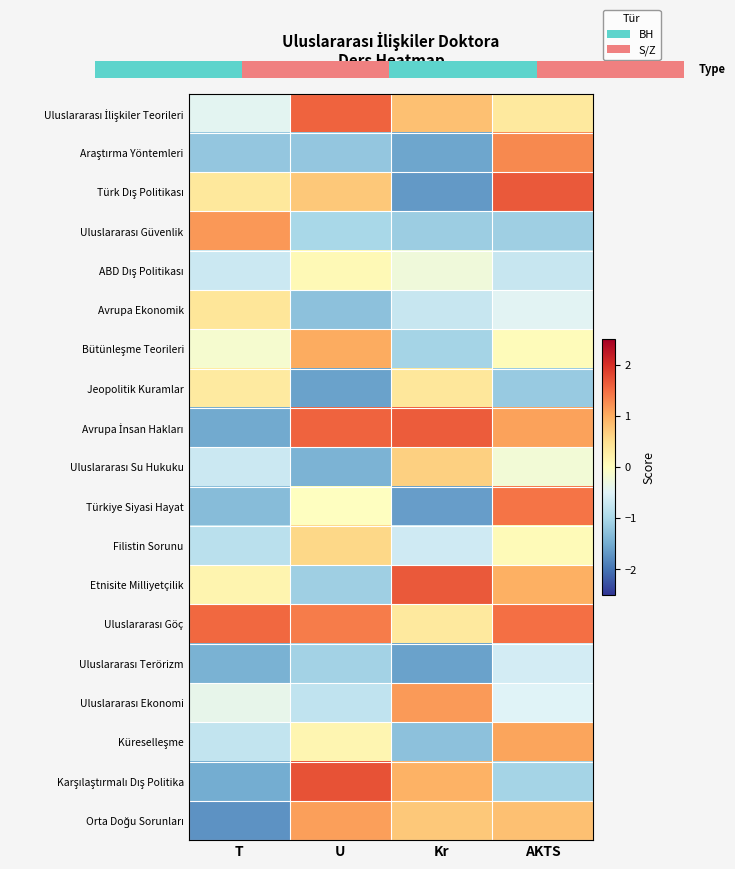

At how many categories does at least one series exceed -1?

4